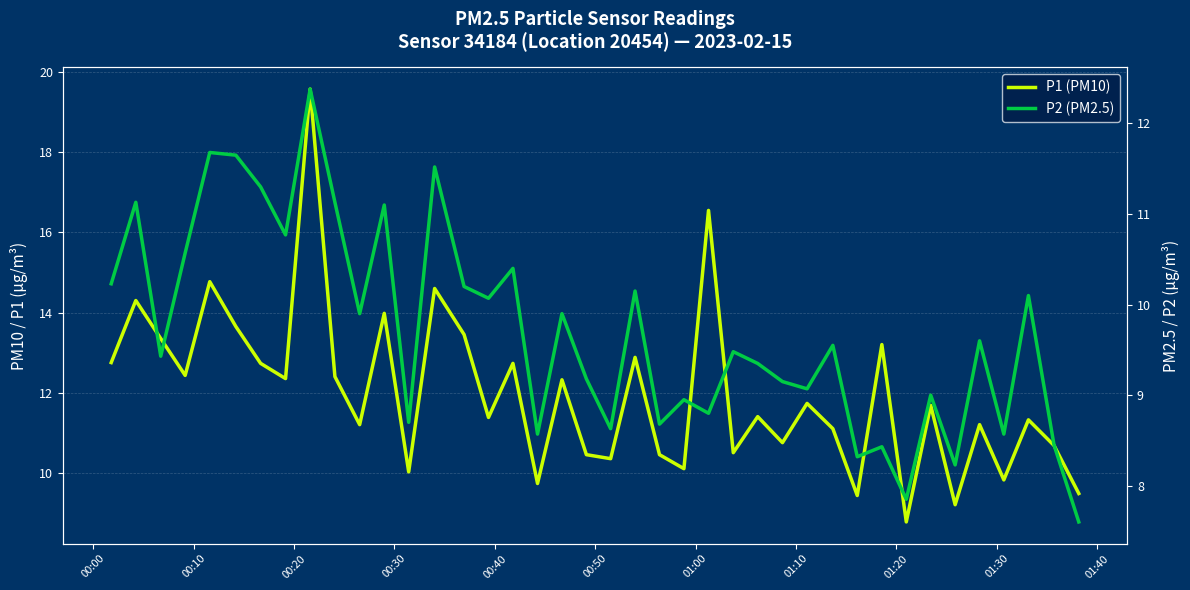

How many interior local valleys does the P1 (PM10) series have?

14